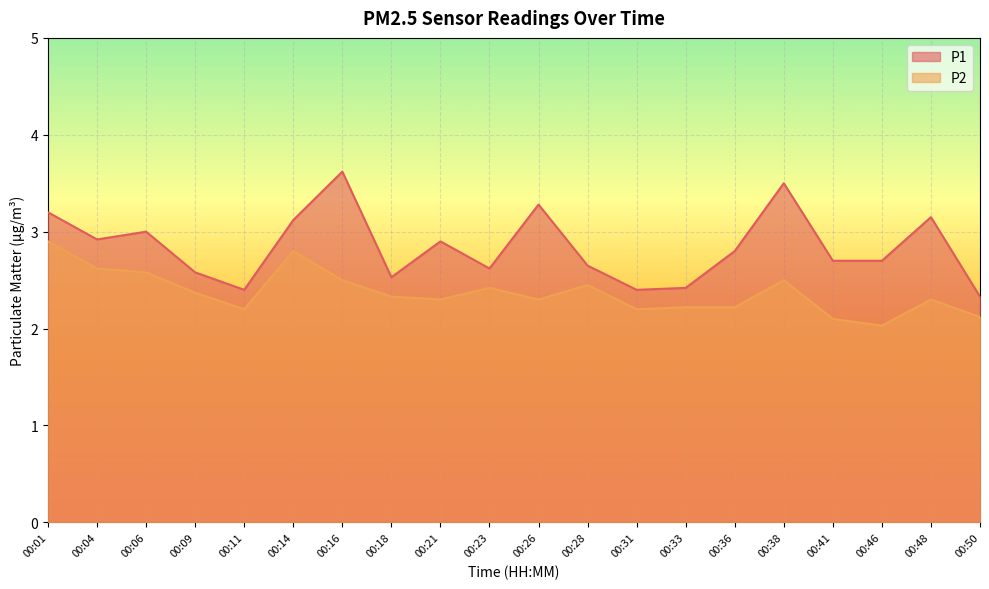

What is the maximum value shown in the chart?

3.6